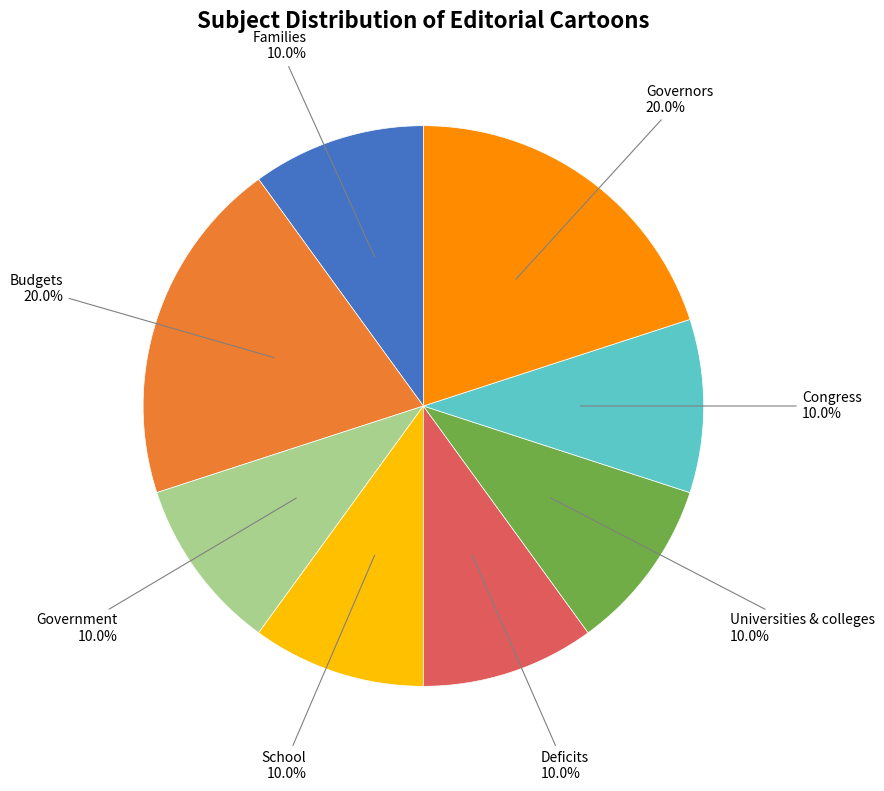

Is there any slice that represents more than half of the pie?

No